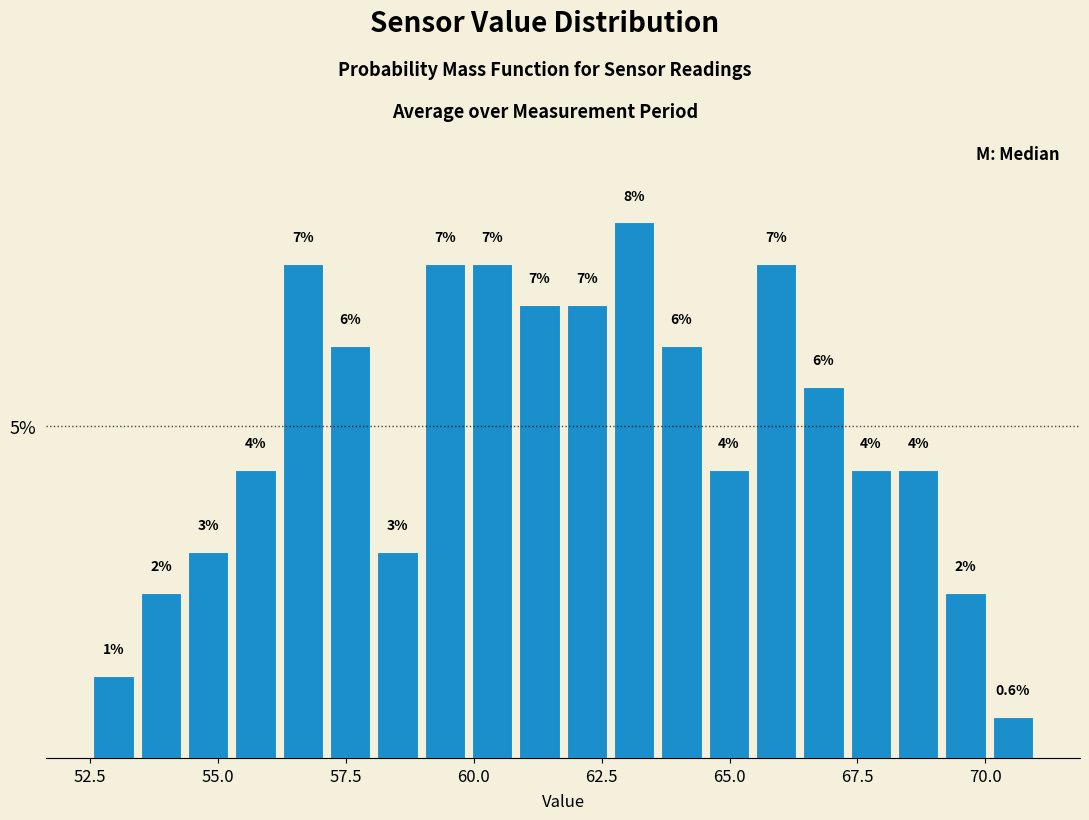

Around what value on the x-axis is the tallest bar? Give the approximate position of its centre, as read against the axis.

63.0